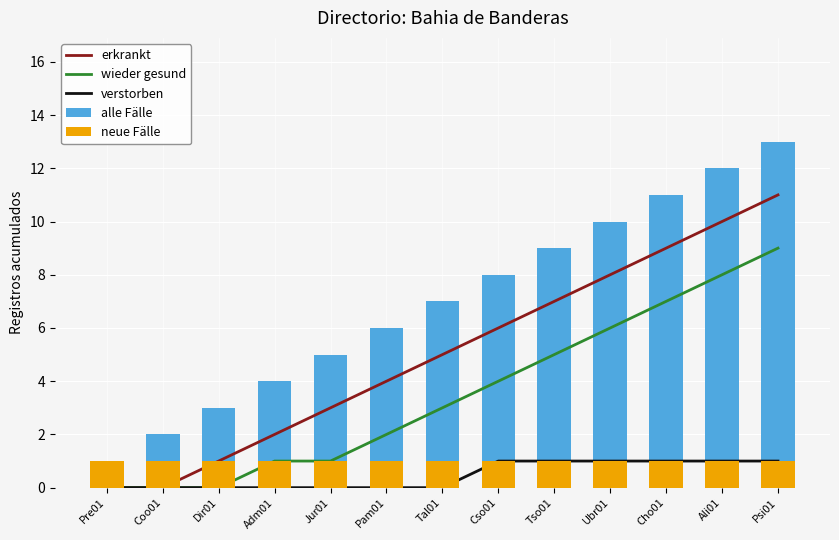

True or false: erkrankt has a value of 0 at Coo01.

True